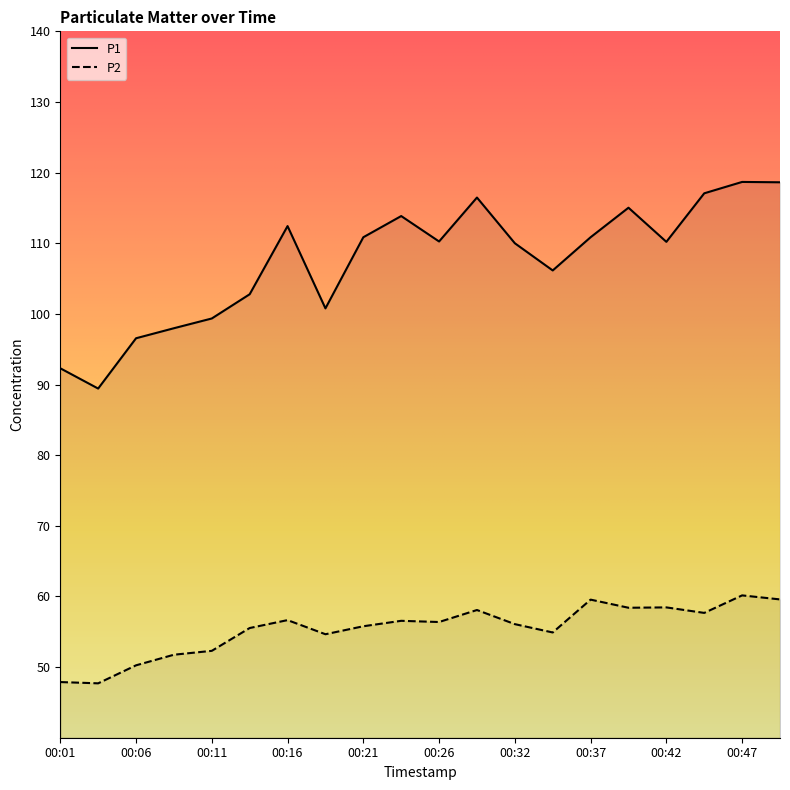

What is the lowest value of the P2 series?

47.7